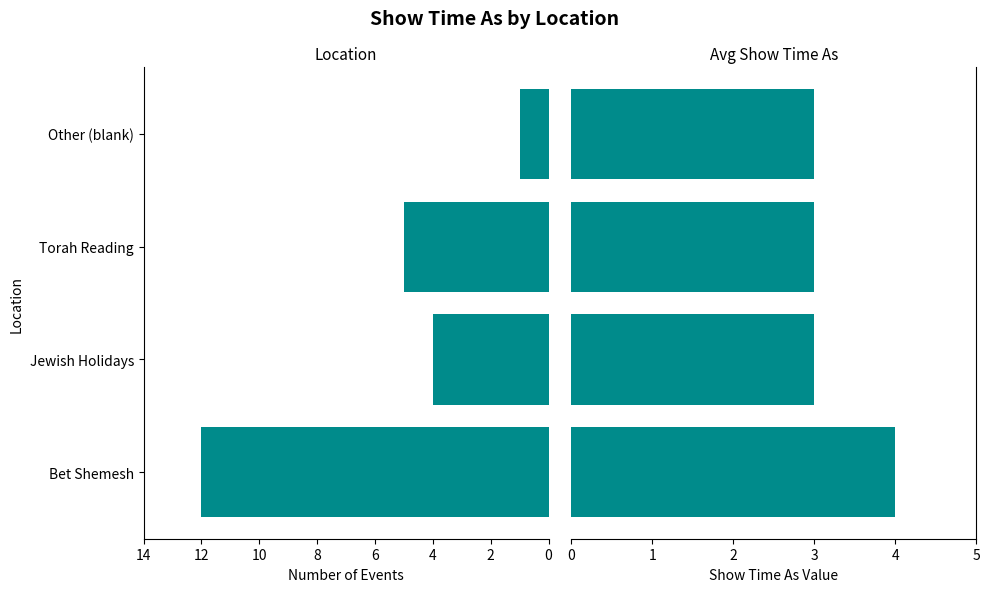

Is it true that Avg Show Time As equals 3 at Torah Reading?

True